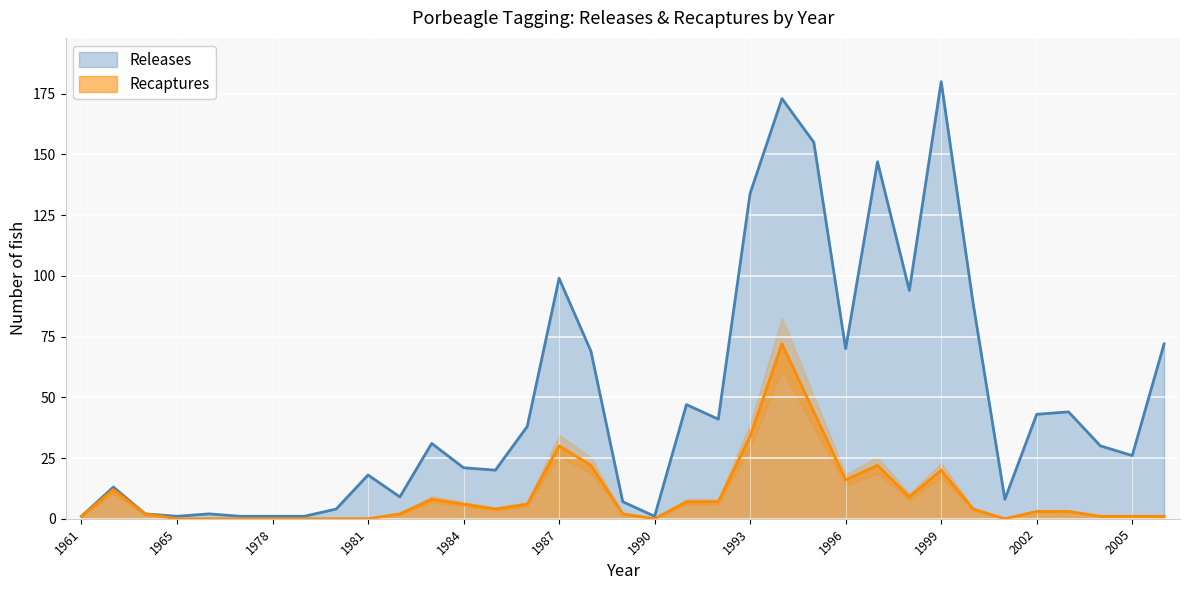

The Releases series shows 9 at 1982. True or false?

True